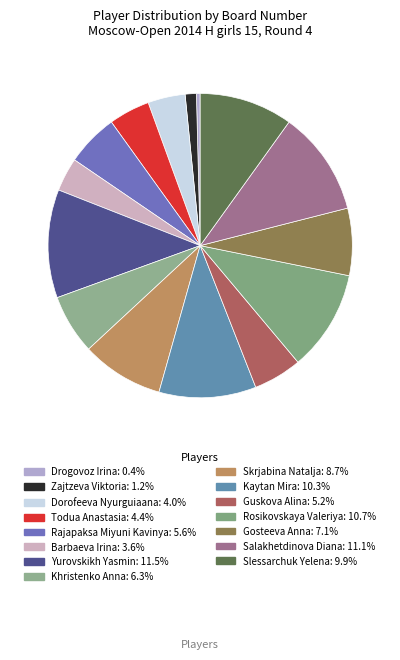

Does Skrjabina Natalja represent more than half of the total?

No